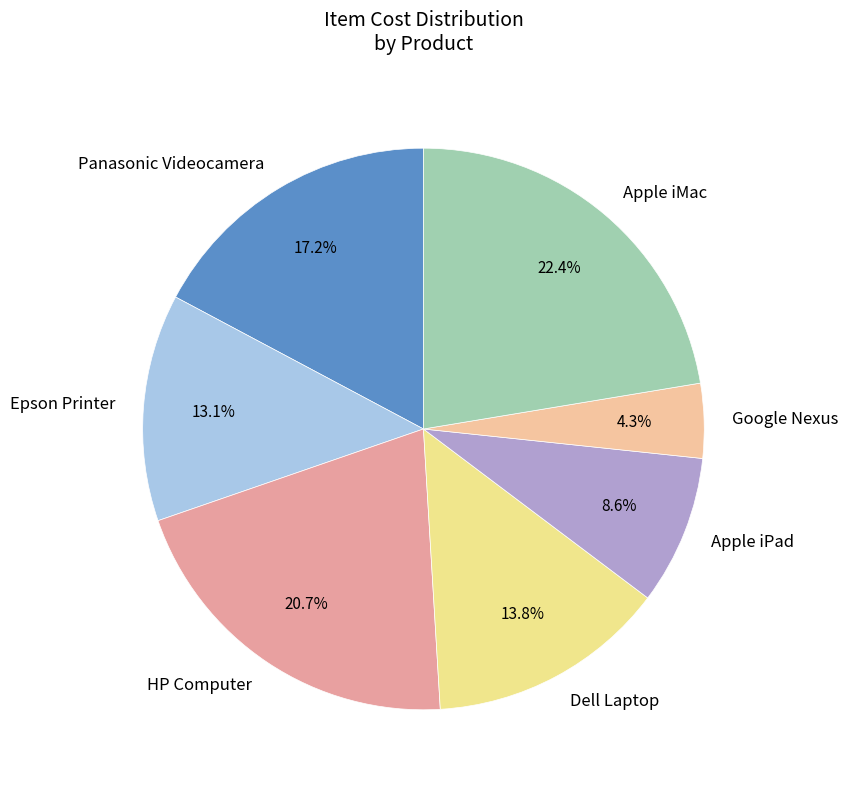

Does Apple iMac account for over 50% of the chart?

No